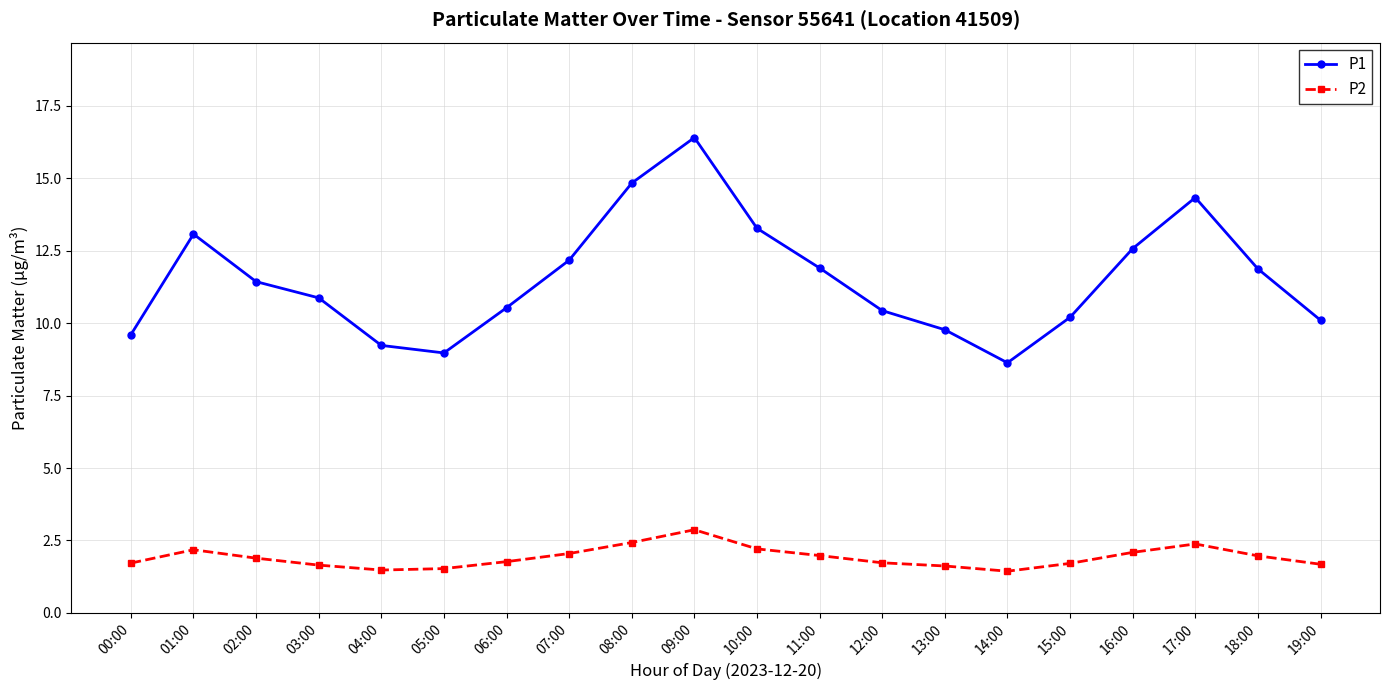

What are all the series names shown in the legend?

P1, P2